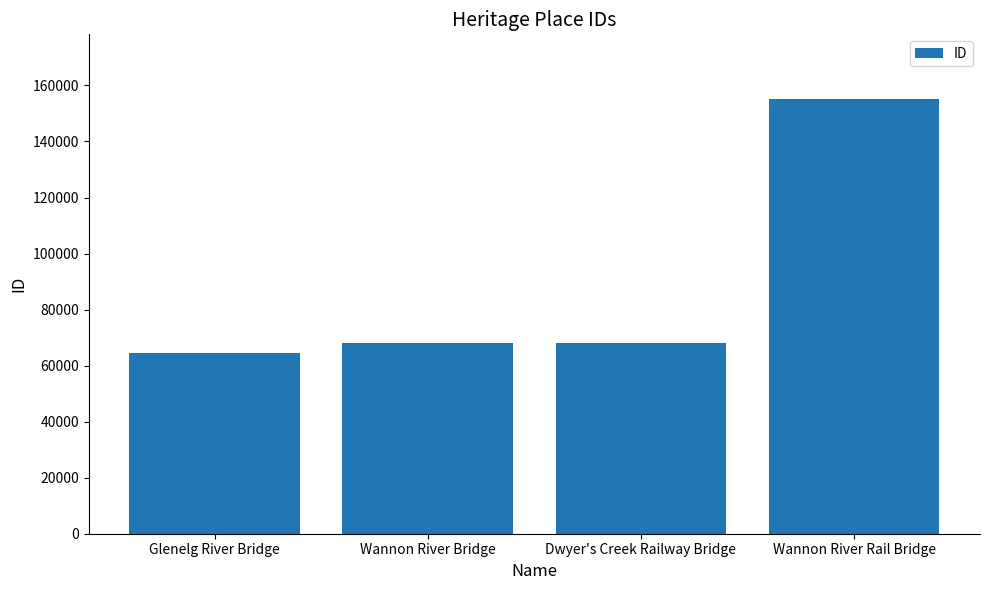

What is the smallest value displayed?

64671